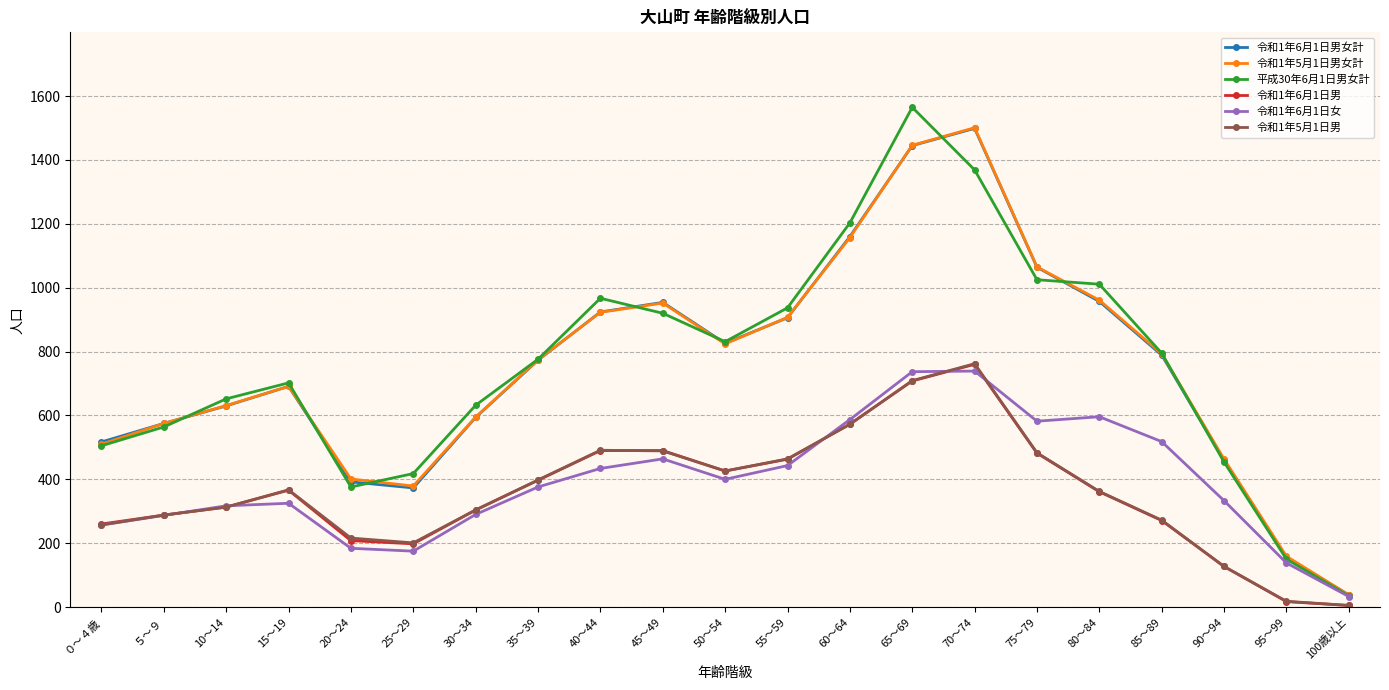

True or false: 平成30年6月1日男女計 and 令和1年5月1日男 cross at least once.

False